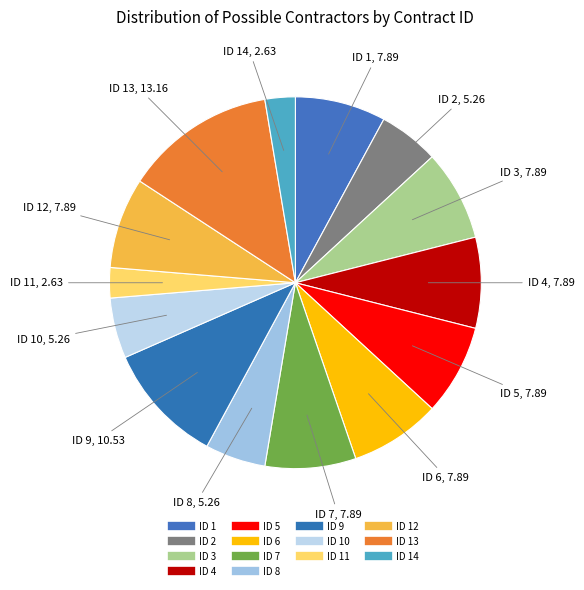

Count the number of slices in the pie.

14